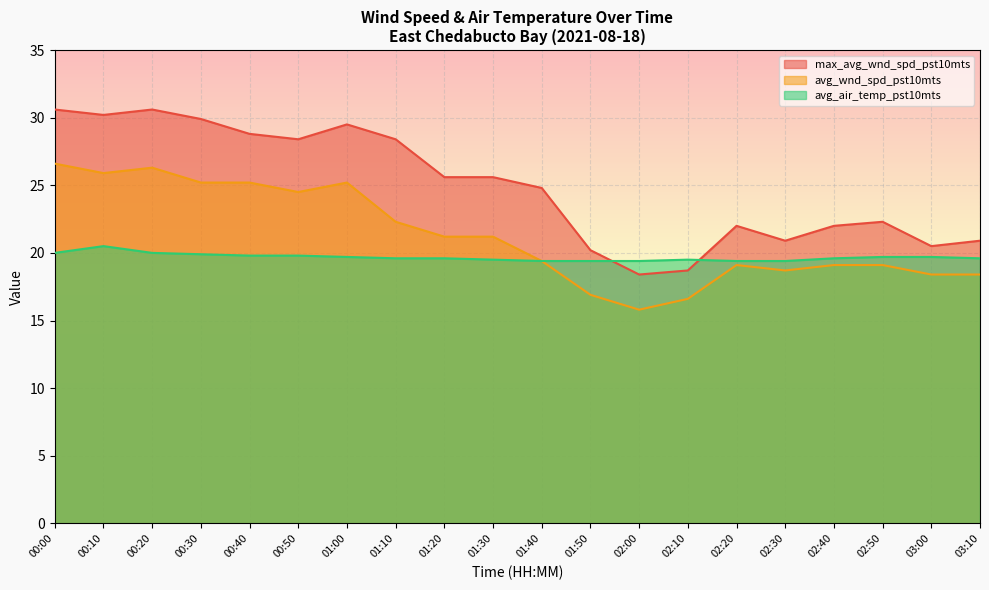

What is the label of the 11th point from the left?

01:40